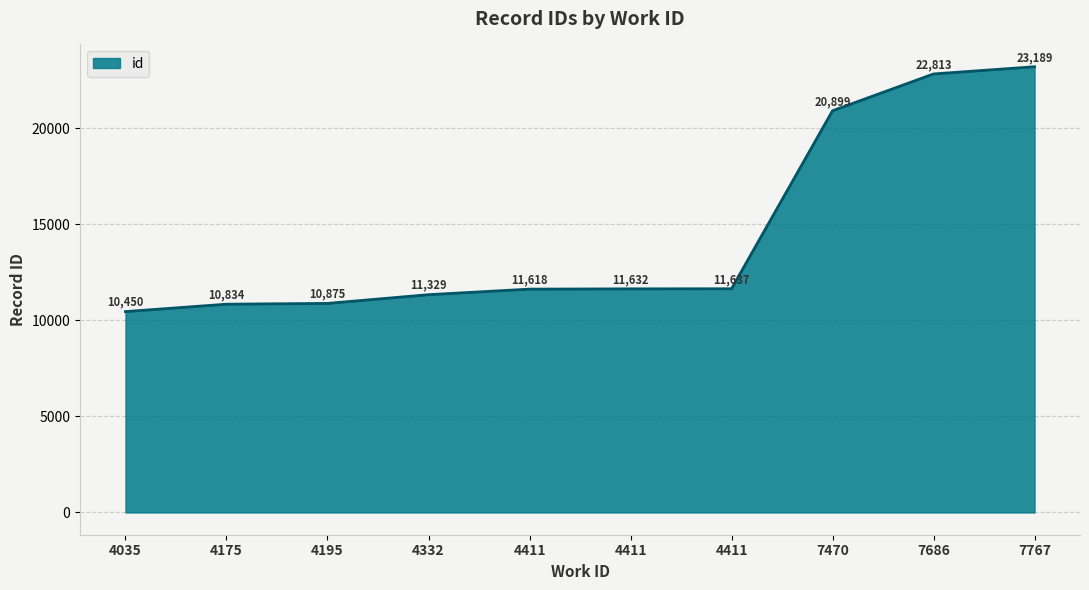

Does the chart have visible grid lines?

Yes